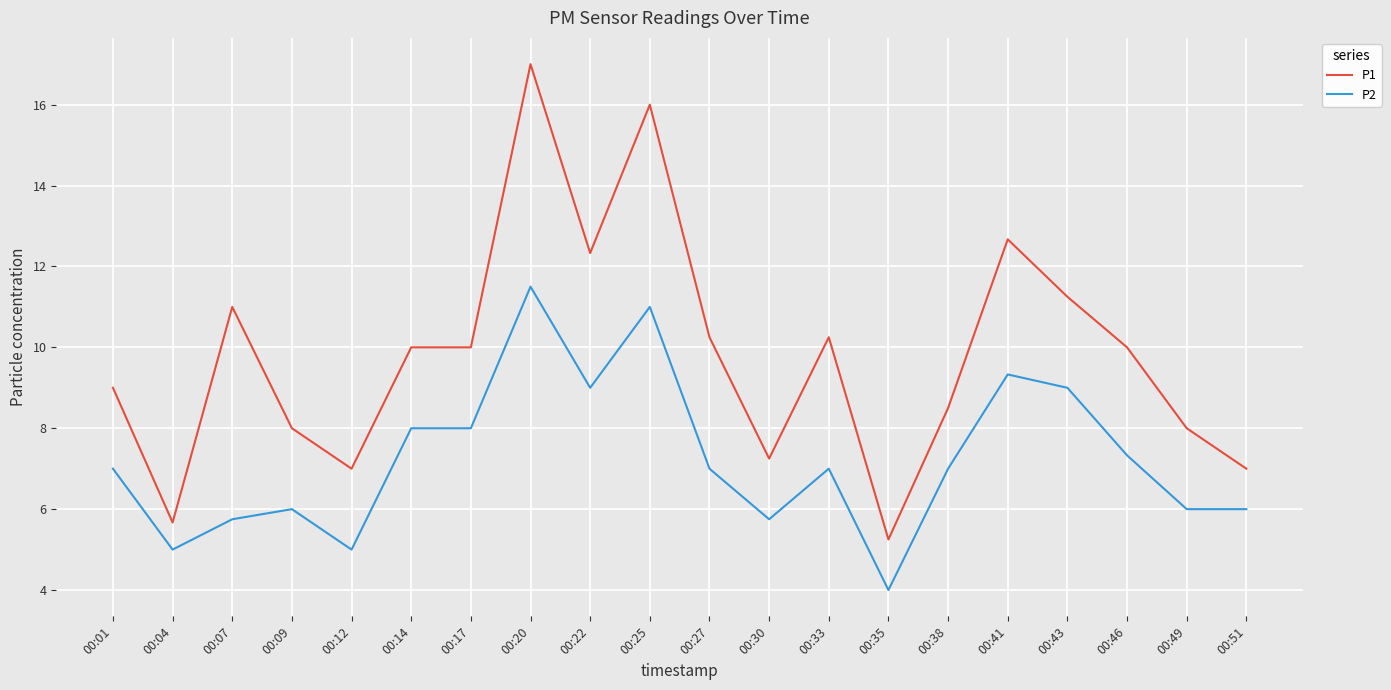

True or false: P1 and P2 intersect in this chart.

False